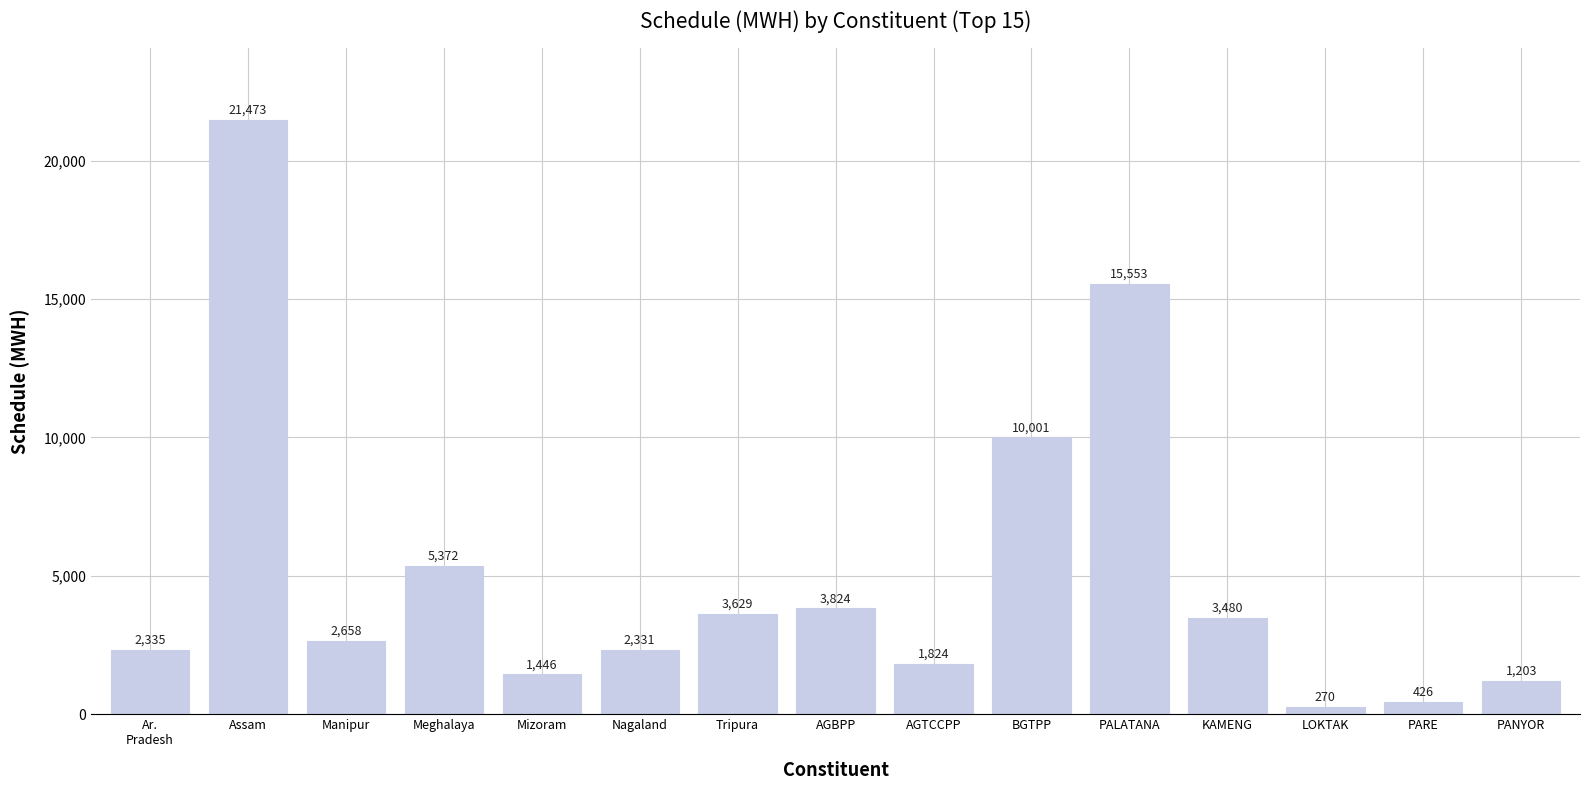

Rank the categories by value from highest to lowest.

Assam, PALATANA, BGTPP, Meghalaya, AGBPP, Tripura, KAMENG, Manipur, Ar.
Pradesh, Nagaland, AGTCCPP, Mizoram, PANYOR, PARE, LOKTAK